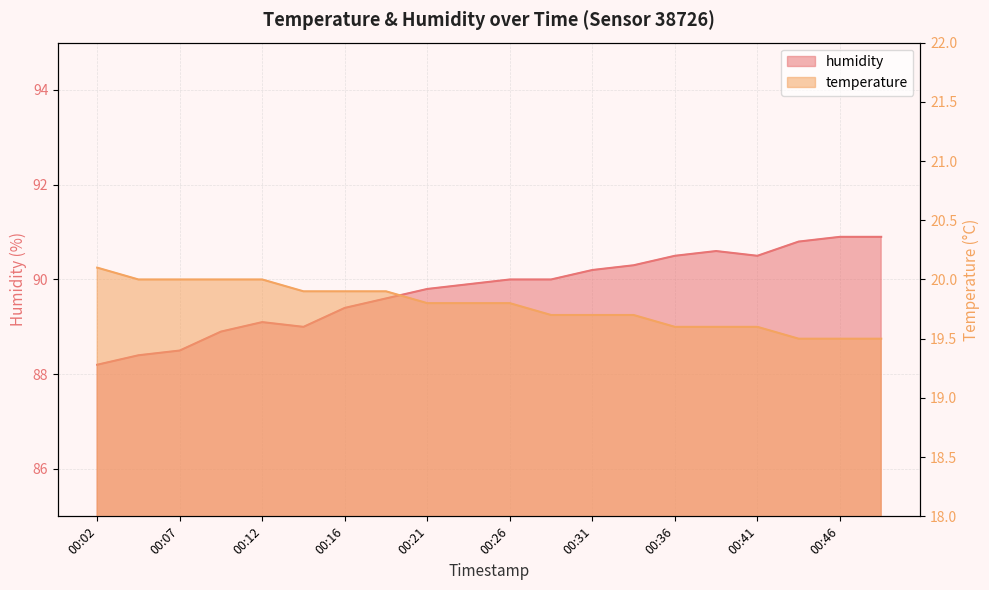

List the series in order of their overall mean, highest first.

humidity, temperature